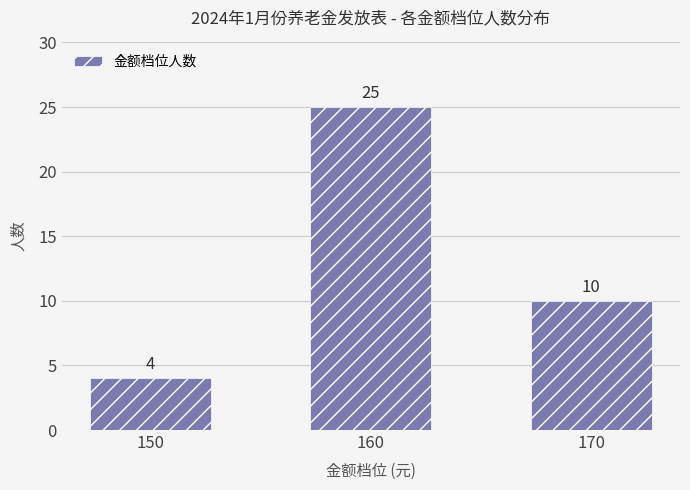

At which label does the data first exceed 10?

160